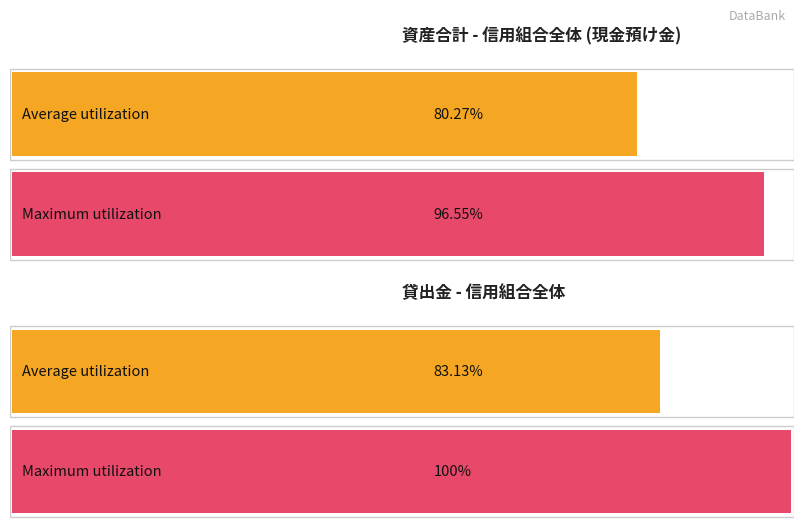

Between 1 and 3, which series saw the biggest shift?

Average utilization